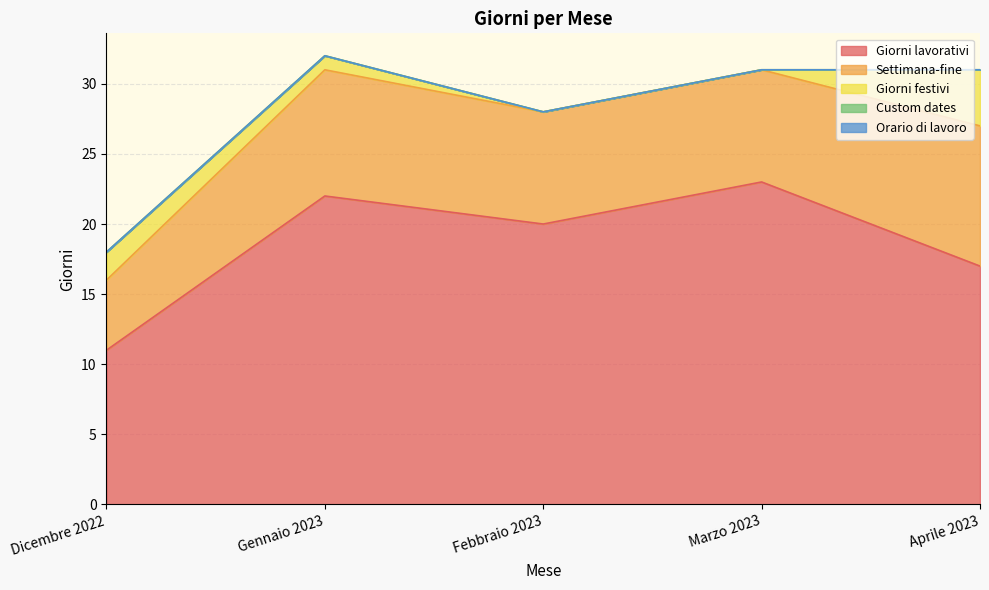

True or false: Custom dates and Giorni lavorativi intersect in this chart.

False